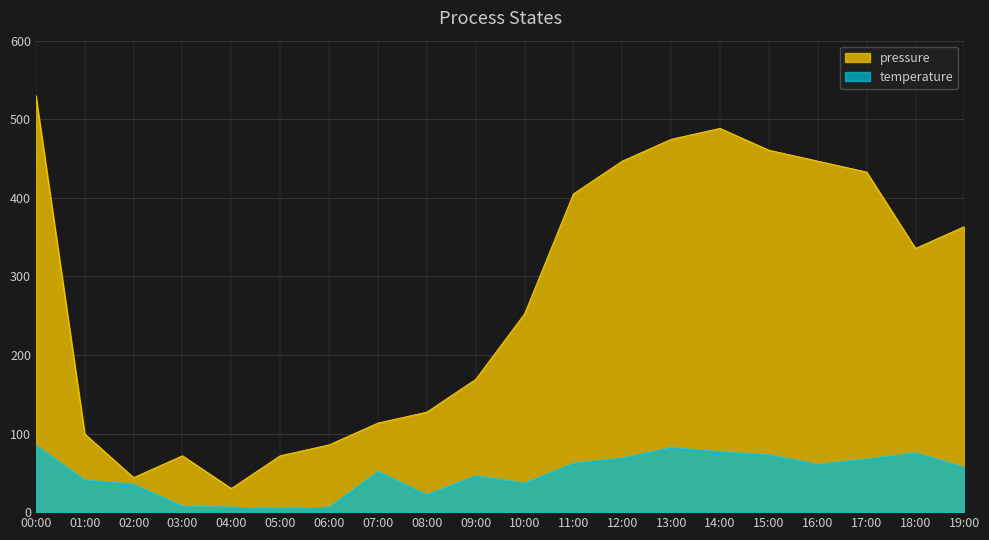

How many data points does each series have?

20